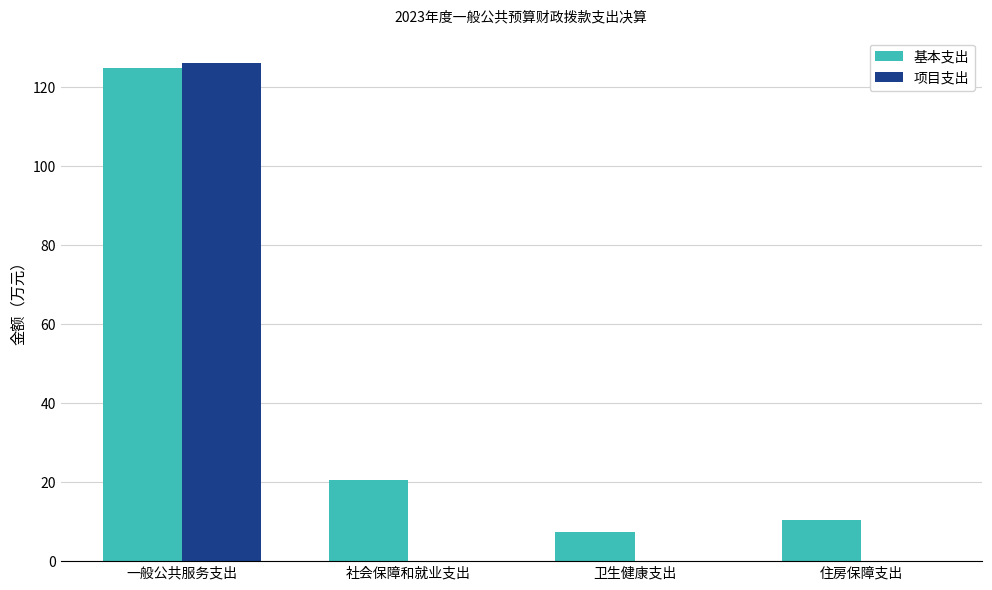

Reading left to right, what are all the values shown in this chart?

基本支出: 一般公共服务支出=124.9	社会保障和就业支出=20.7	卫生健康支出=7.4	住房保障支出=10.3
项目支出: 一般公共服务支出=126.3	社会保障和就业支出=0.0	卫生健康支出=0.0	住房保障支出=0.0